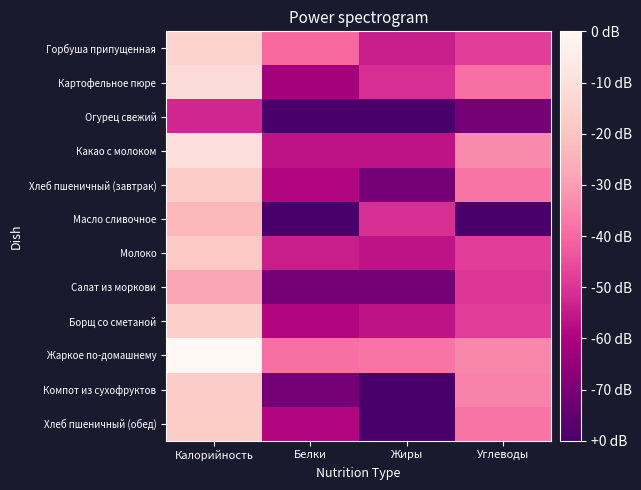

List the series in order of their peak value, highest first.

Жаркое по-домашнему, Какао с молоком, Картофельное пюре, Горбуша припущенная, Борщ со сметаной, Хлеб пшеничный (завтрак), Компот из сухофруктов, Хлеб пшеничный (обед), Молоко, Масло сливочное, Салат из моркови, Огурец свежий